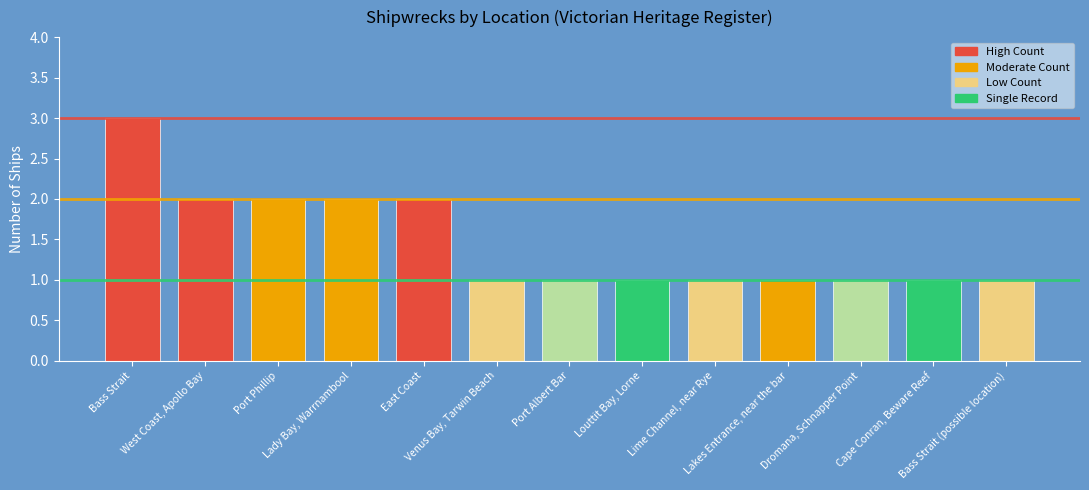

What is the maximum value shown in the chart?

3